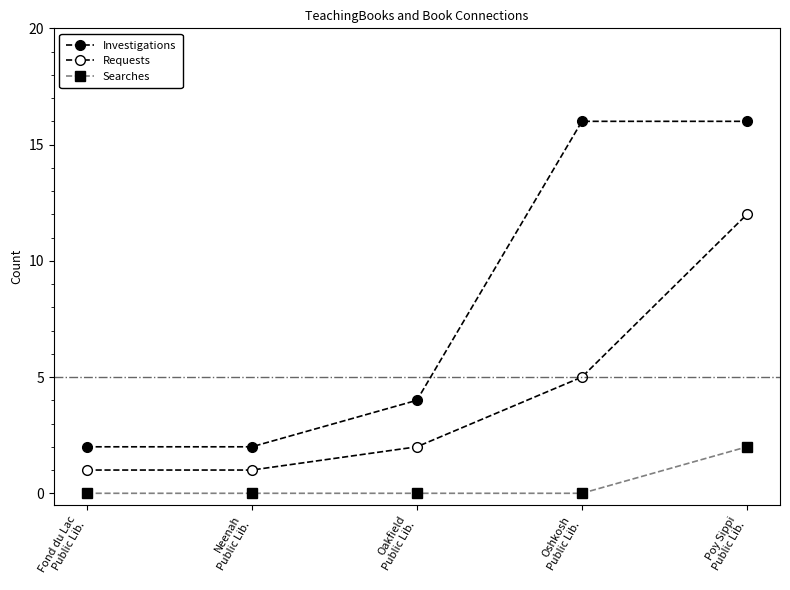

True or false: Requests and Investigations cross at least once.

False